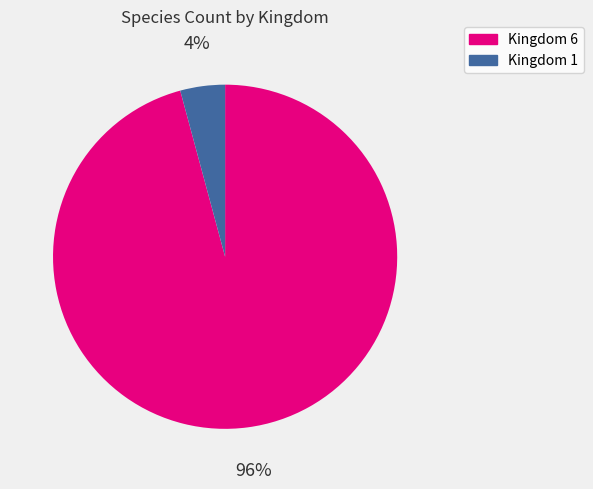

Do Kingdom 1 and Kingdom 6 together represent more than half of the pie?

Yes